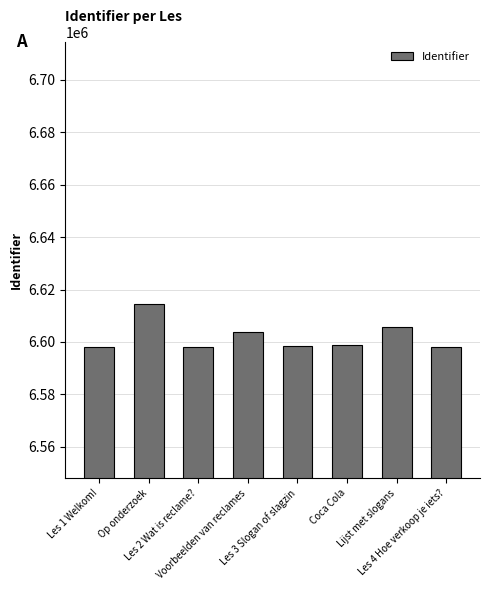

What is the sum of all values?

52815493